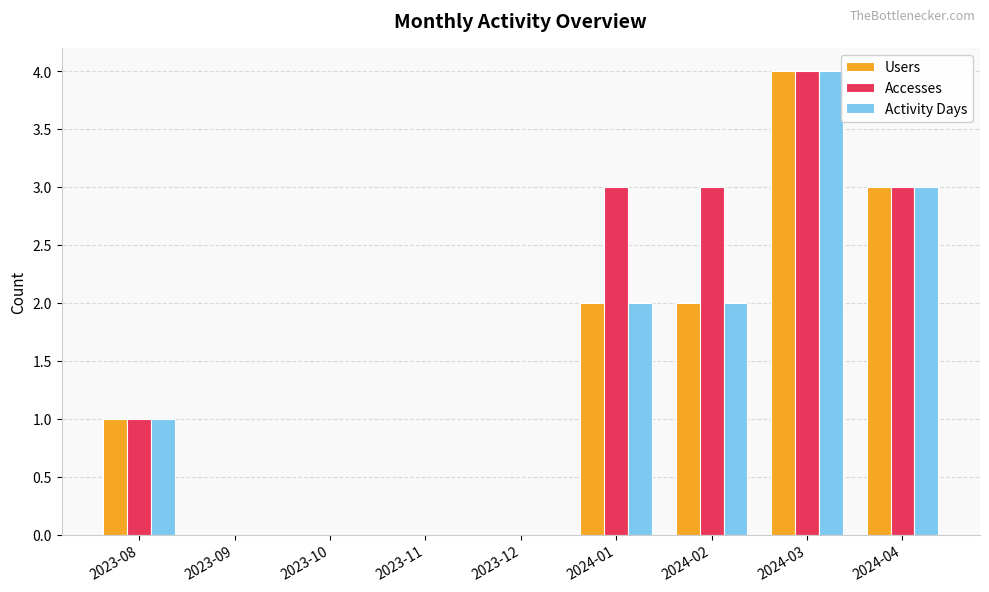

The Users series shows -2 at 2023-09. True or false?

False